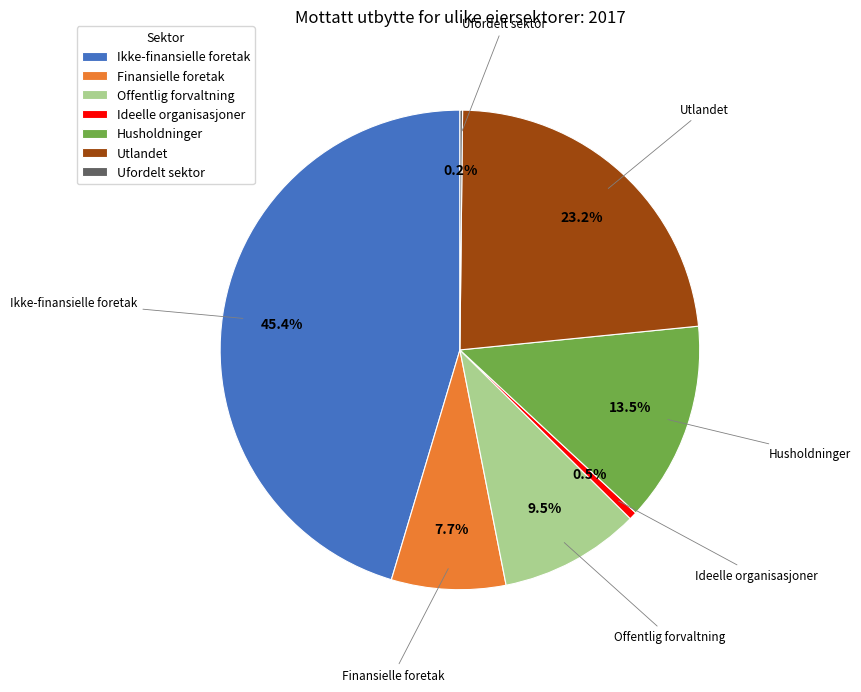

Which category has the biggest portion of the pie?

Ikke-finansielle foretak